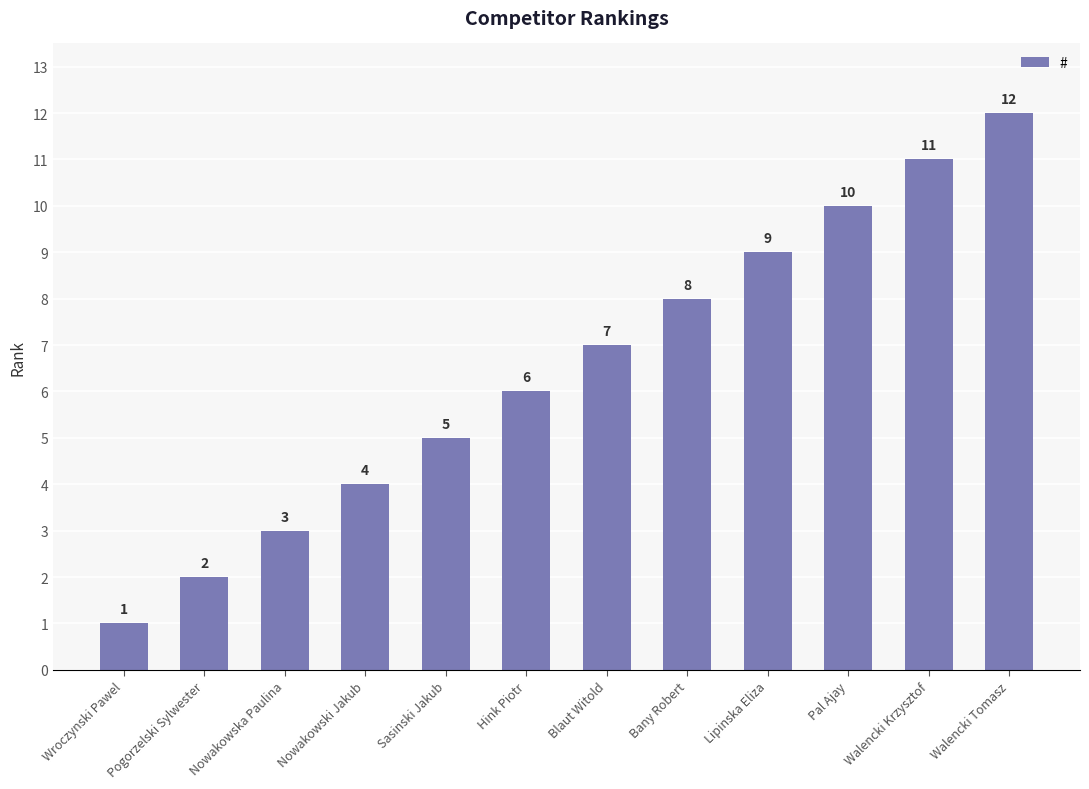

Rank the categories by value from highest to lowest.

Walencki Tomasz, Walencki Krzysztof, Pal Ajay, Lipinska Eliza, Bany Robert, Blaut Witold, Hink Piotr, Sasinski Jakub, Nowakowski Jakub, Nowakowska Paulina, Pogorzelski Sylwester, Wroczynski Pawel